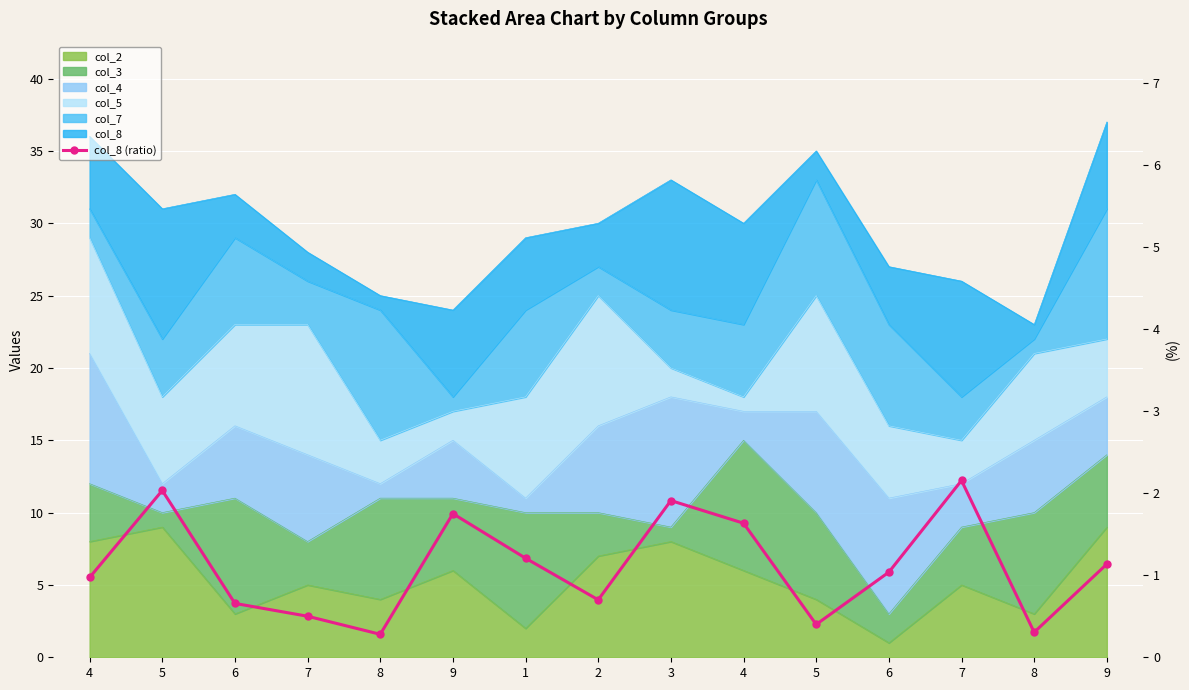

What is the change in value from 8 to 6?

+0.8